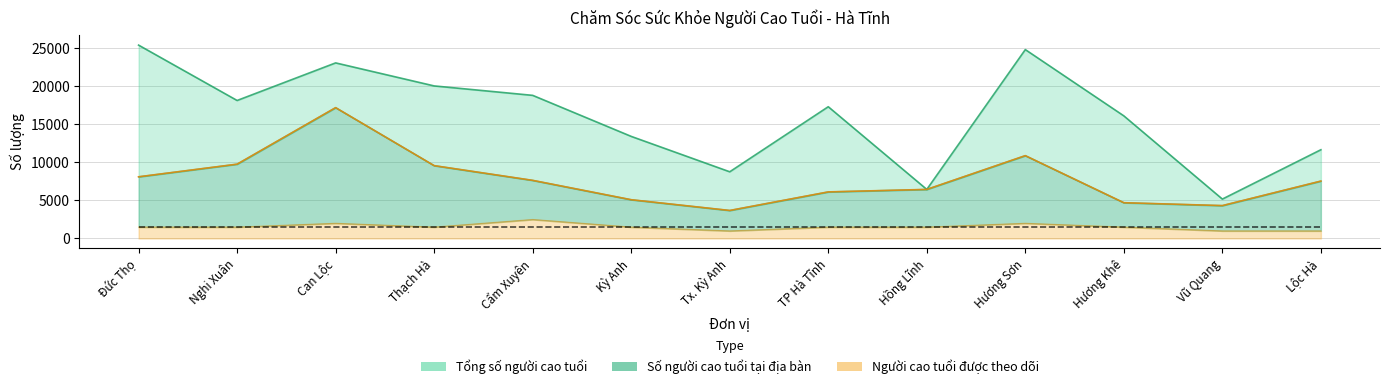

At which category does the chart reach its peak across all series?

Đức Thọ